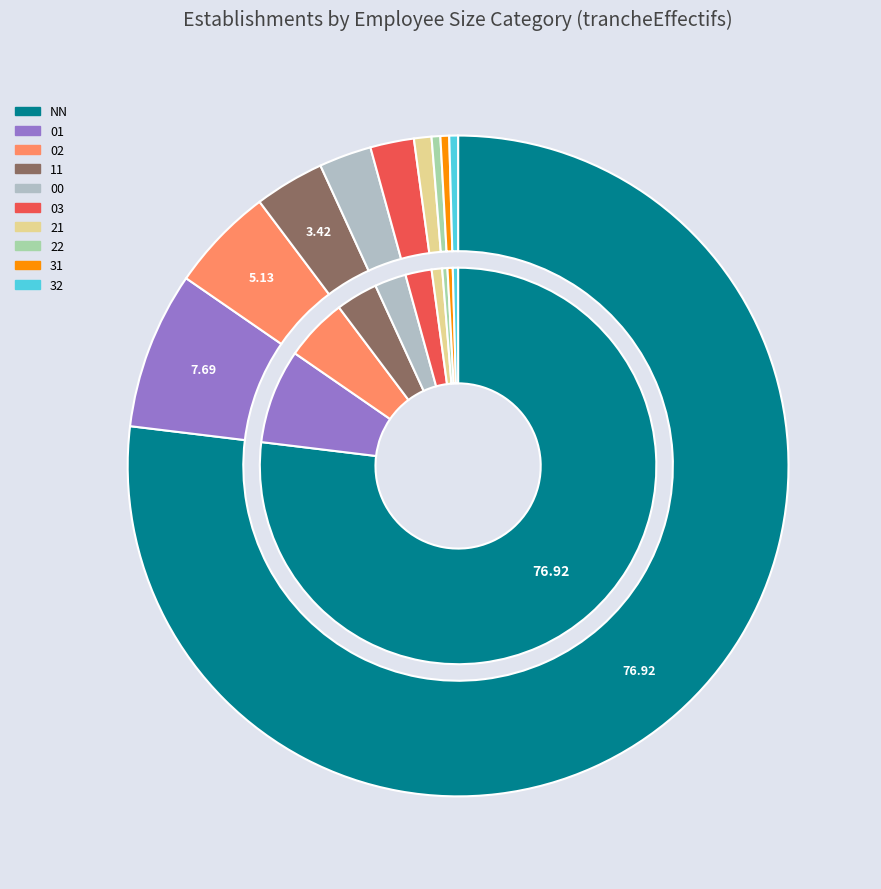

Is it true that 02 is 19% of the pie?

False